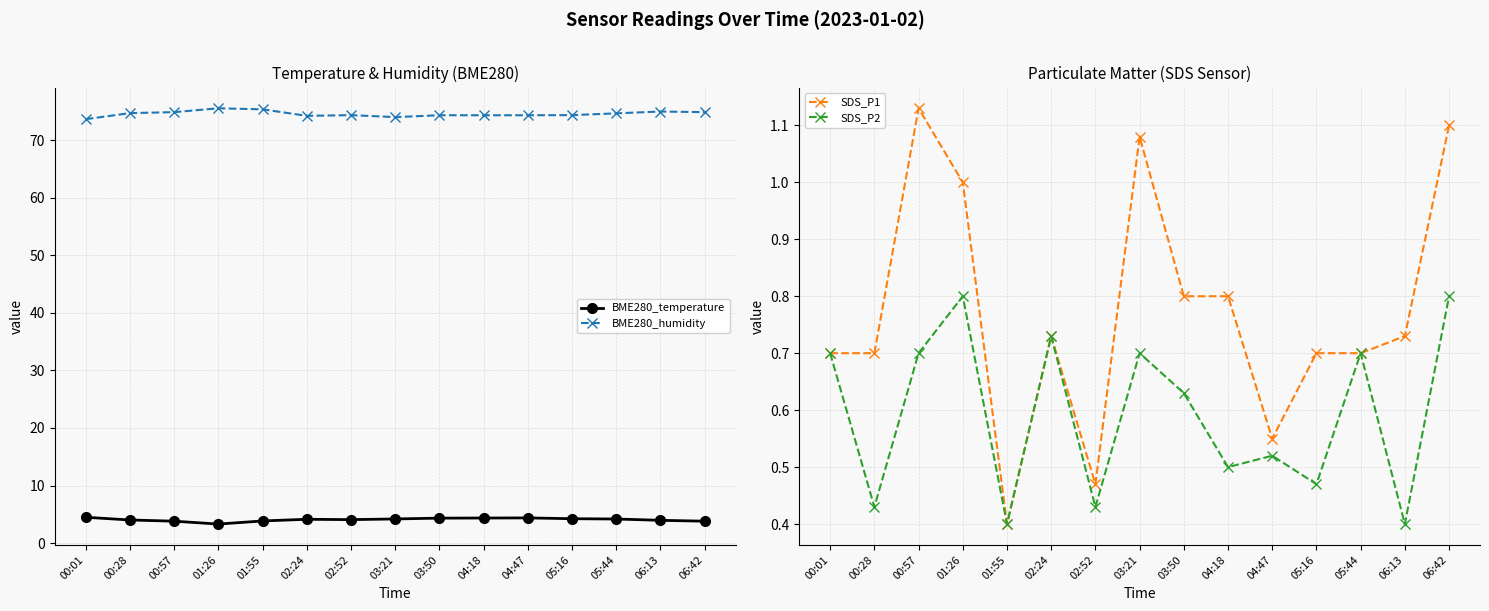

What is the total value across all series at 05:44?

80.3